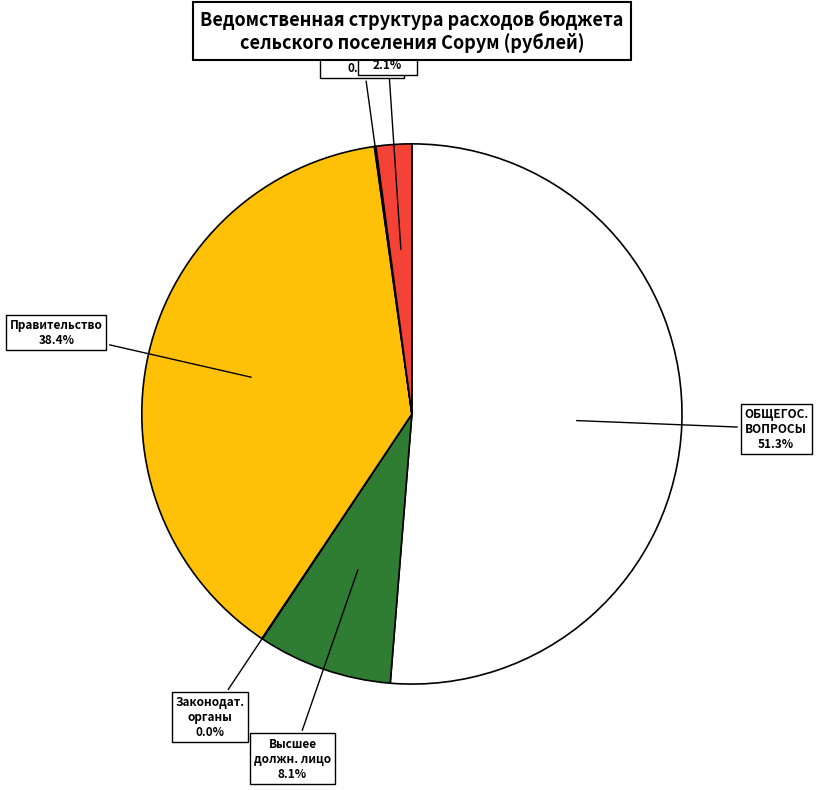

Is there any slice that represents more than half of the pie?

Yes